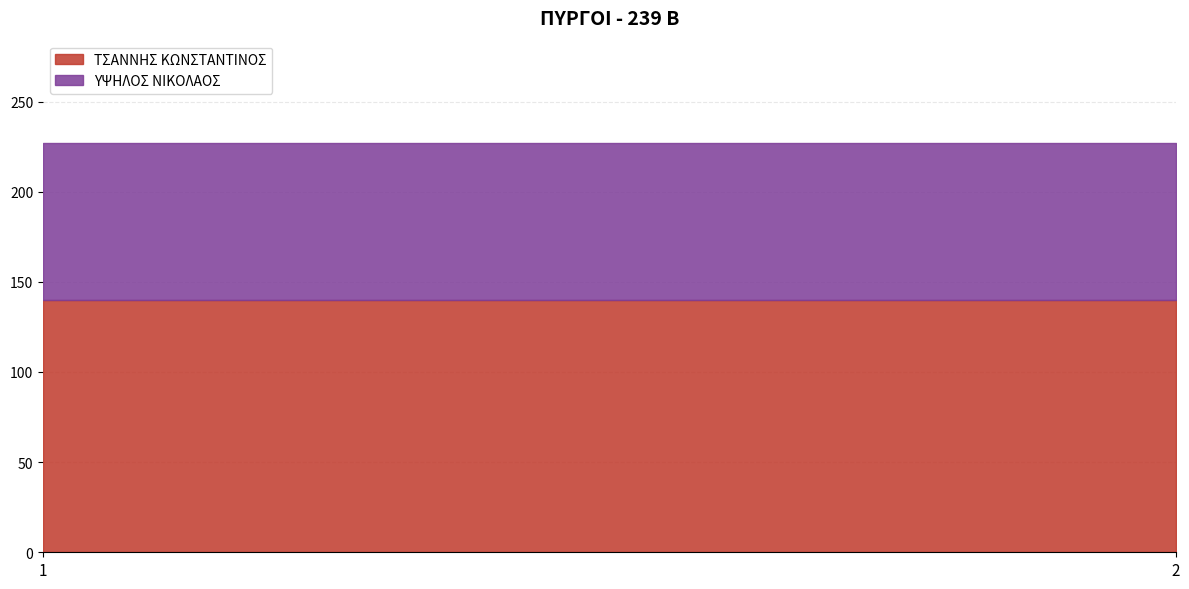

Is it true that ΥΨΗΛΟΣ ΝΙΚΟΛΑΟΣ equals 87 at 2?

True